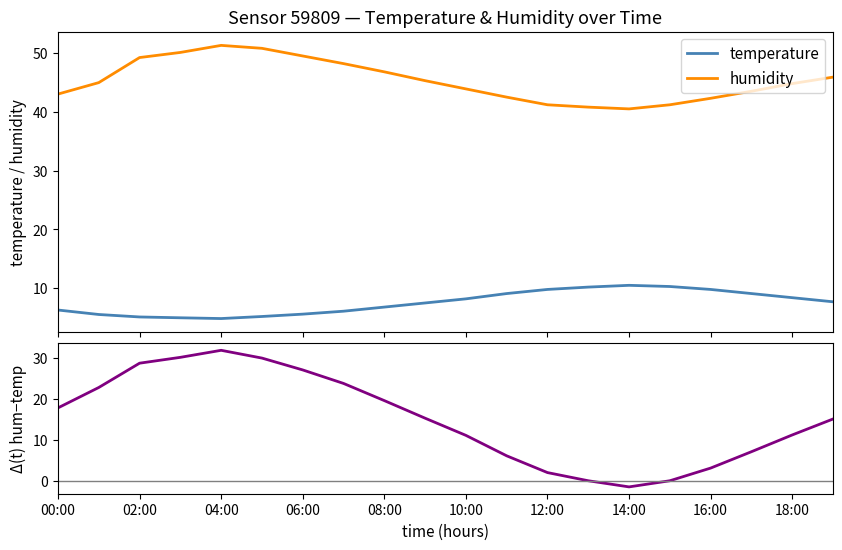

True or false: humidity and temperature intersect in this chart.

False